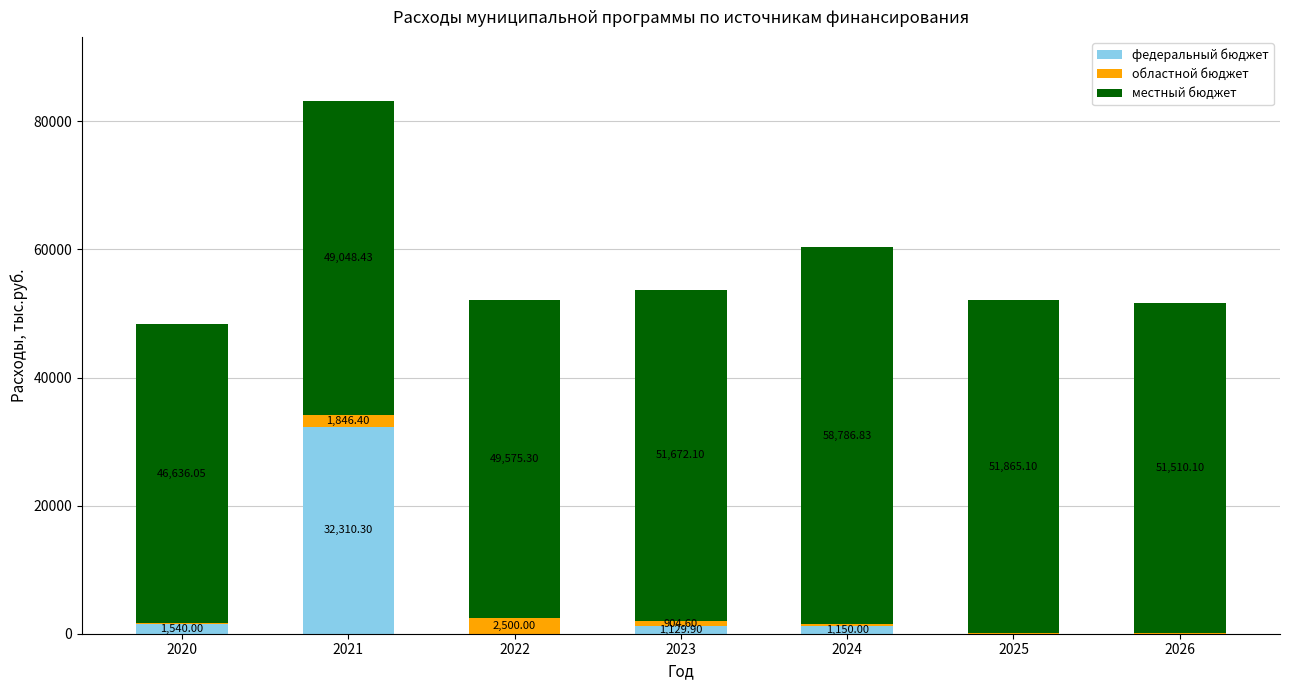

The федеральный бюджет series shows 0.0 at 2022. True or false?

True